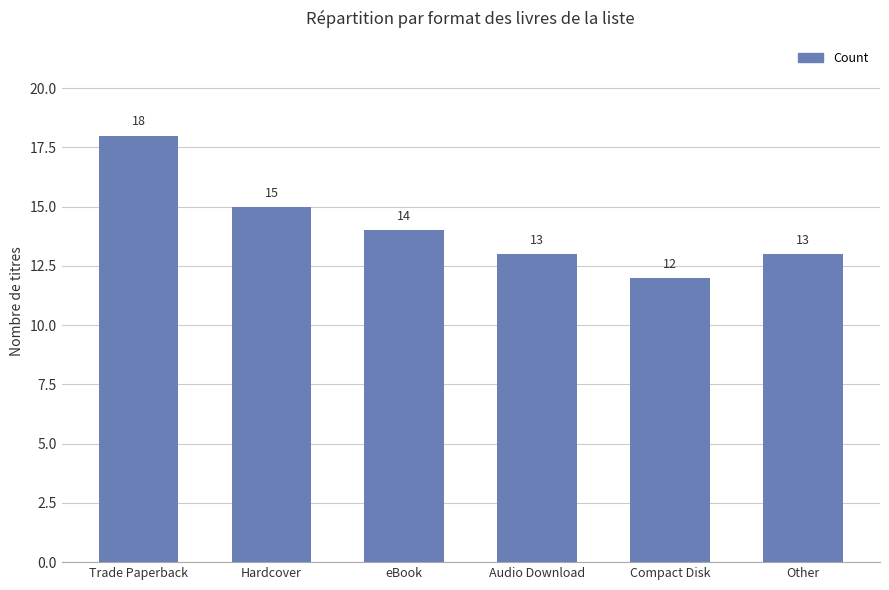

Is it true that the value at Hardcover is 15?

True